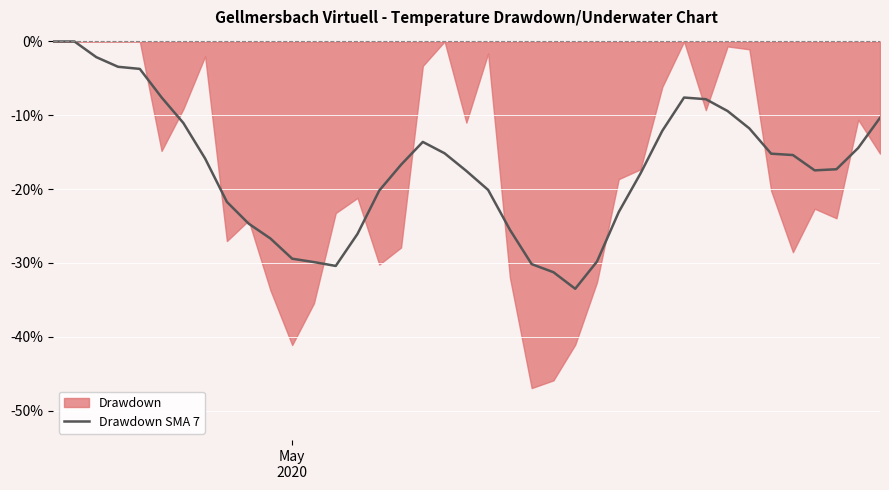

What is the lowest value of the Drawdown SMA 7 series?

-33.5